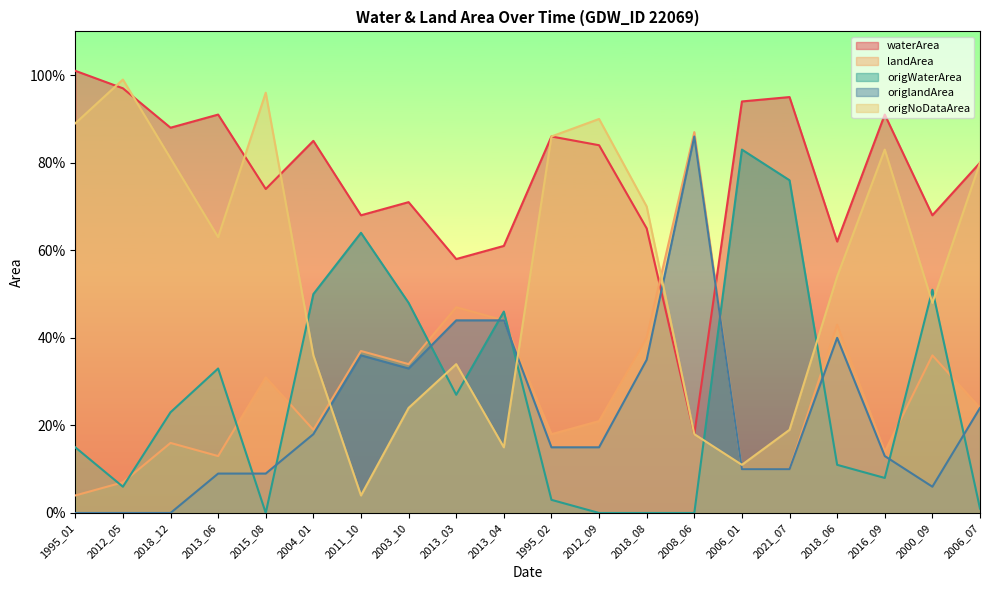

At 2013_06, list the series in order from largest to smallest.

waterArea, origNoDataArea, origWaterArea, landArea, origlandArea